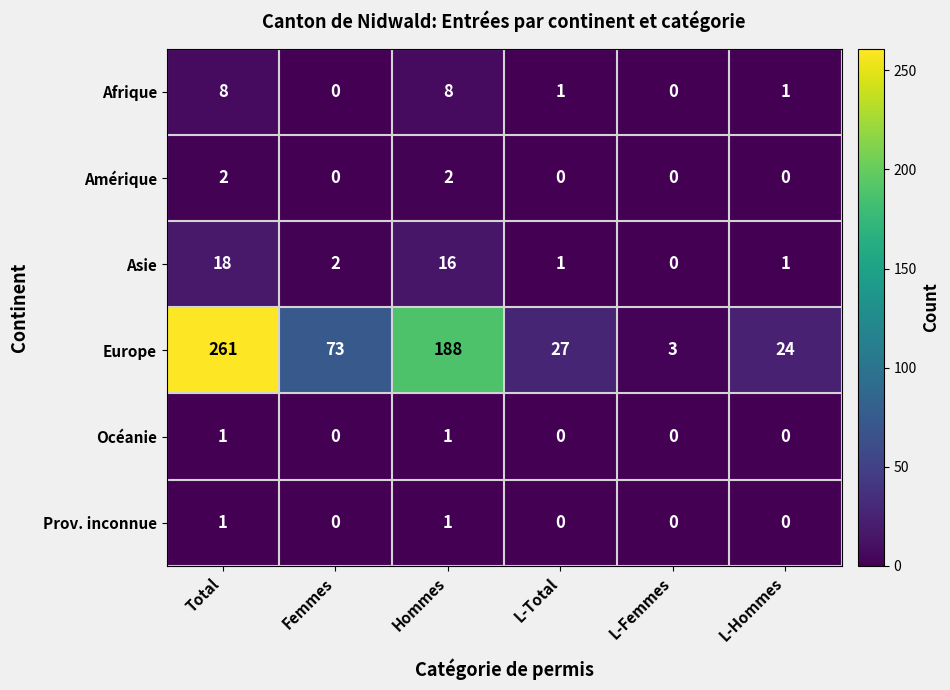

What is the difference between the highest and lowest values at L-Total?

27